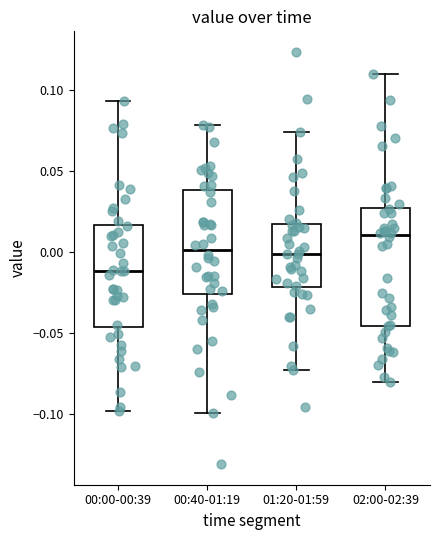

Where does the median line of the box for 00:00-00:39 sit on the y-axis? The values are not printed on the chart, so give them approximately, as read against the axis.

-0.010